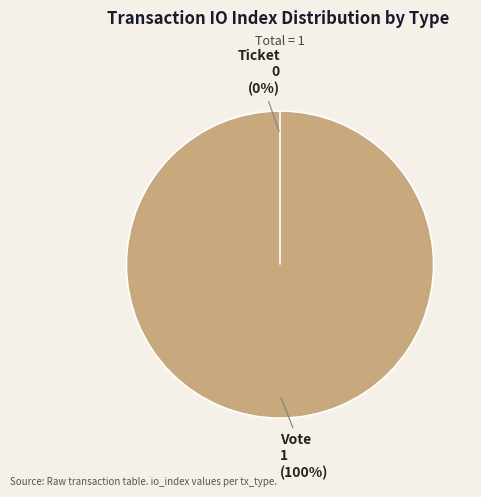

Is there a majority slice in this chart?

Yes